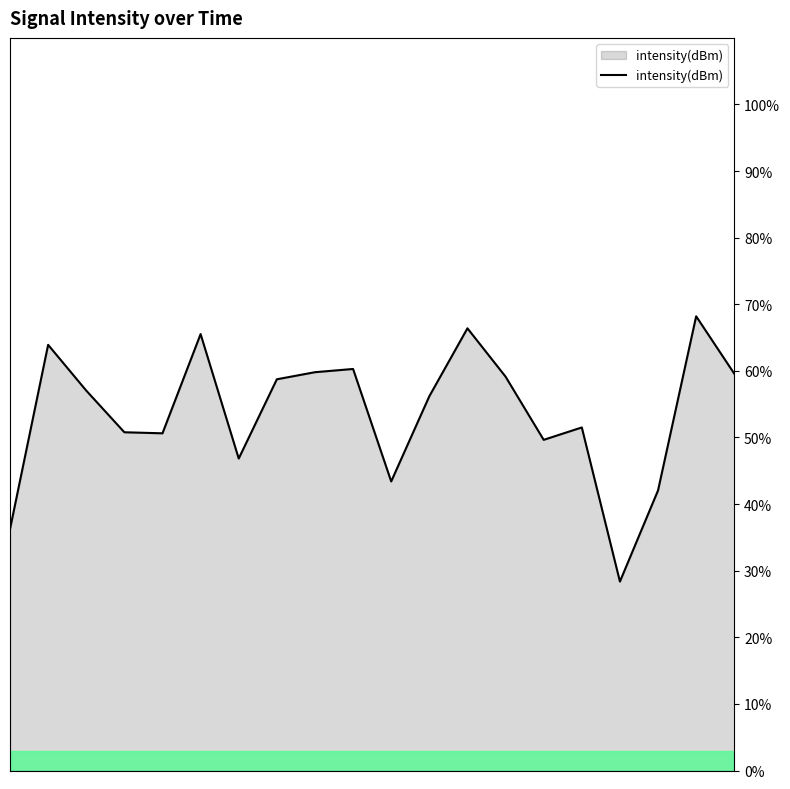

What is the sum of all values?

1074.3